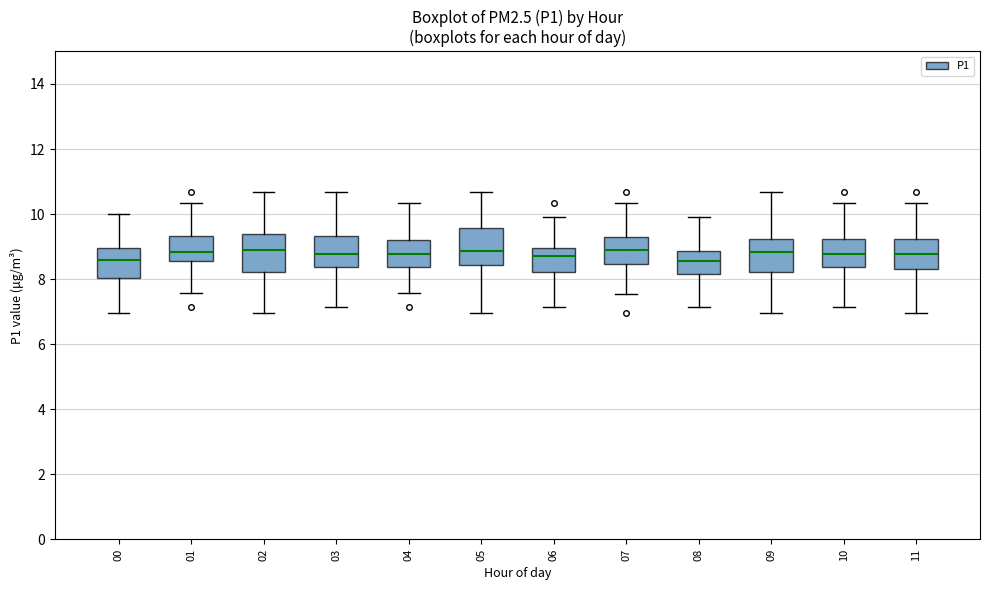

Reading left to right, read every box against the y-axis: the position of its median line, the range the box covers, and the ends of its whiskers. The values are not printed on the chart, so give them approximately, as read against the axis.

00: median 8.6, box 8.0 to 9.0, whiskers 7.0 to 10.0
01: median 8.8, box 8.6 to 9.4, whiskers 7.6 to 10.4
02: median 9.0, box 8.2 to 9.4, whiskers 7.0 to 10.6
03: median 8.8, box 8.4 to 9.4, whiskers 7.2 to 10.6
04: median 8.8, box 8.4 to 9.2, whiskers 7.6 to 10.4
05: median 8.8, box 8.4 to 9.6, whiskers 7.0 to 10.6
06: median 8.8, box 8.2 to 9.0, whiskers 7.2 to 10.0
07: median 9.0, box 8.4 to 9.4, whiskers 7.6 to 10.4
08: median 8.6, box 8.2 to 8.8, whiskers 7.2 to 10.0
09: median 8.8, box 8.2 to 9.2, whiskers 7.0 to 10.6
10: median 8.8, box 8.4 to 9.2, whiskers 7.2 to 10.4
11: median 8.8, box 8.4 to 9.2, whiskers 7.0 to 10.4